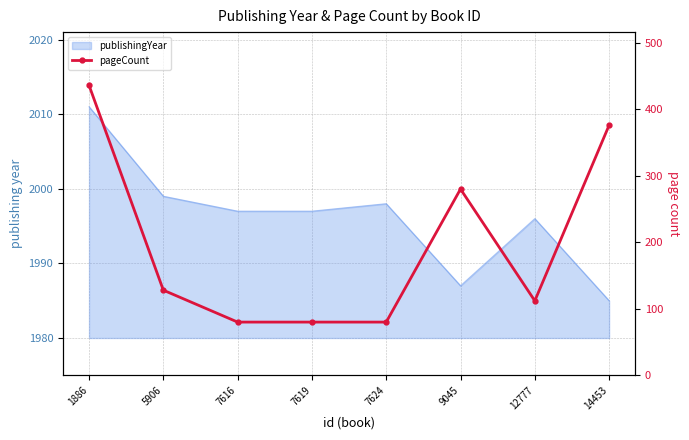

True or false: the data shows 380 at 9045.

False